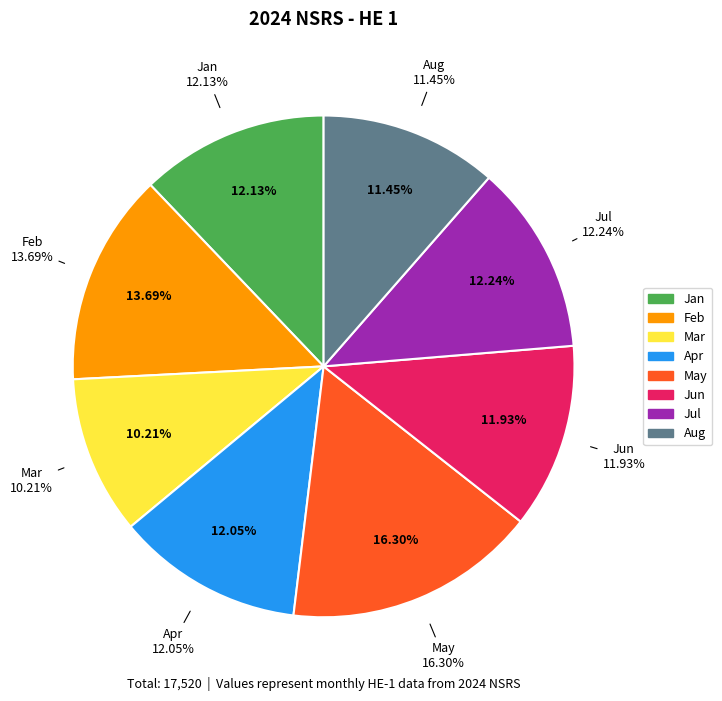

To the nearest percent, what is the average slice percentage?

12%